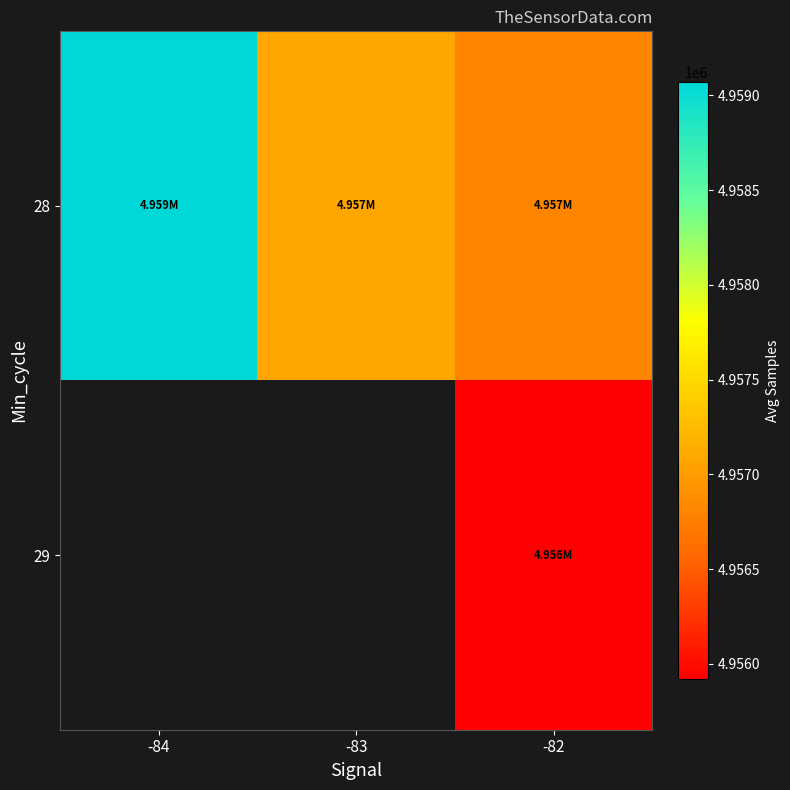

What is the difference between the second highest and minimum values in the 28 series?

263.2